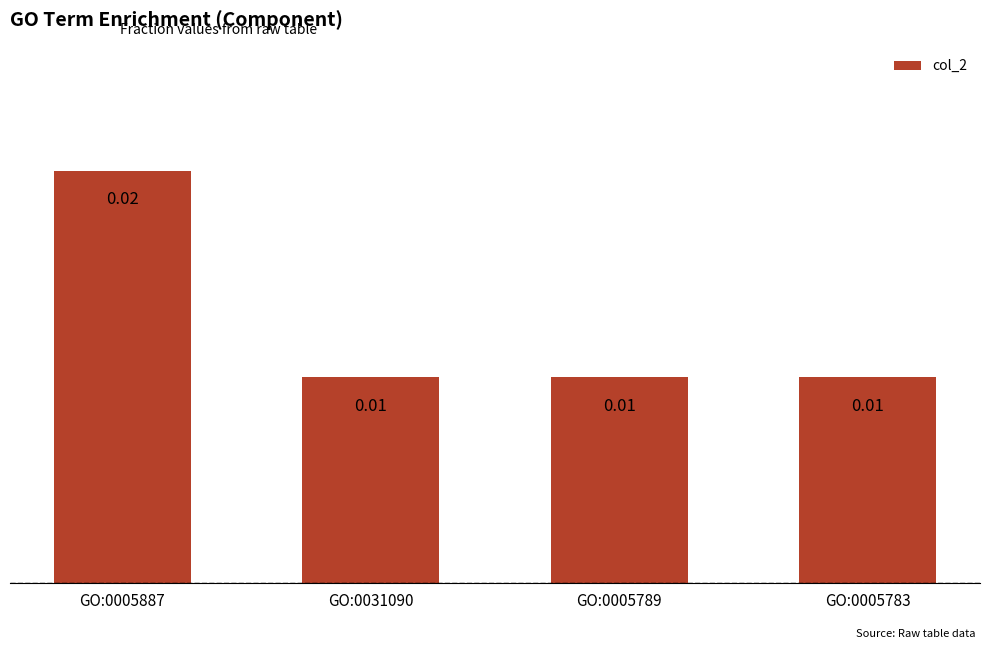

True or false: the data shows 0.0 at GO:0005887.

False